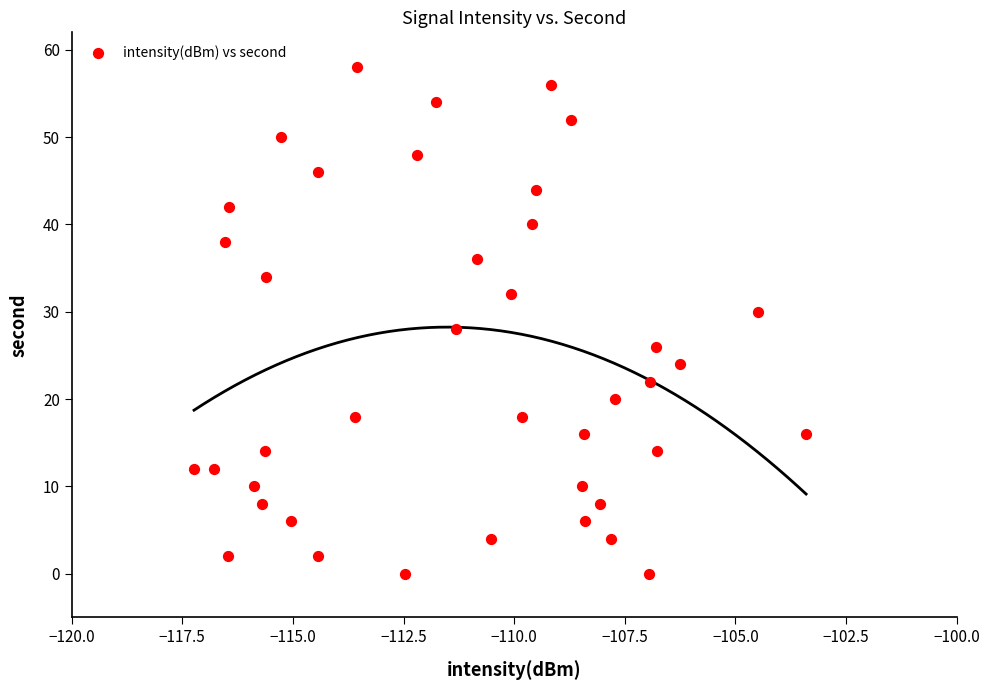

What is the range of Y values (max minus min)?

58